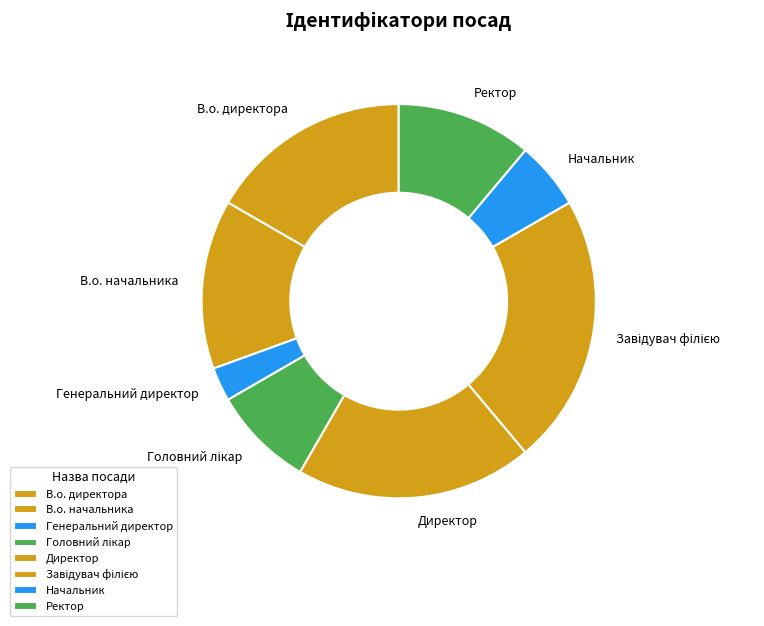

Which slice is the smallest?

Генеральний директор